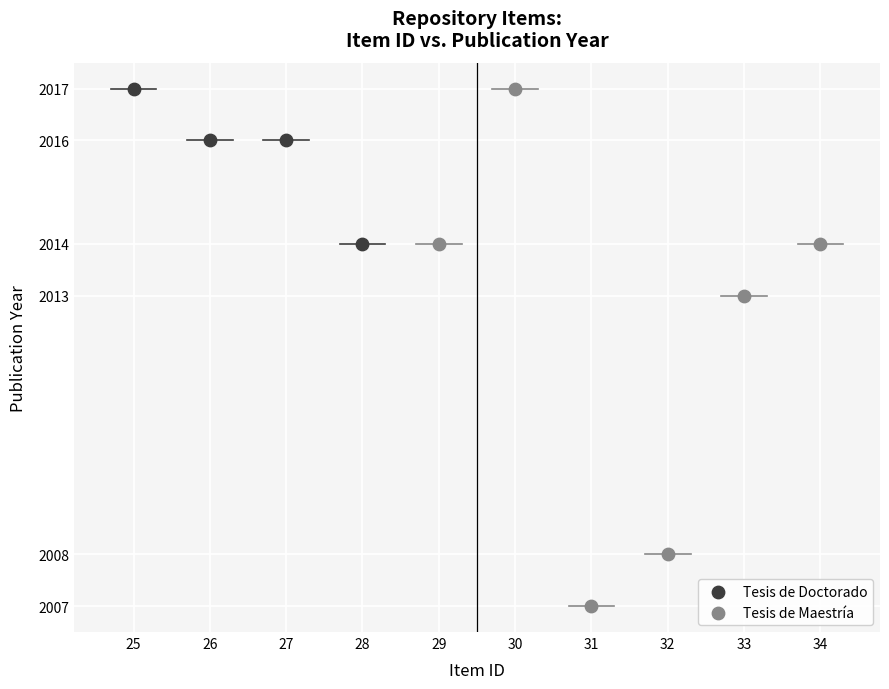

Which series contains the lowest Y value?

Tesis de Maestría